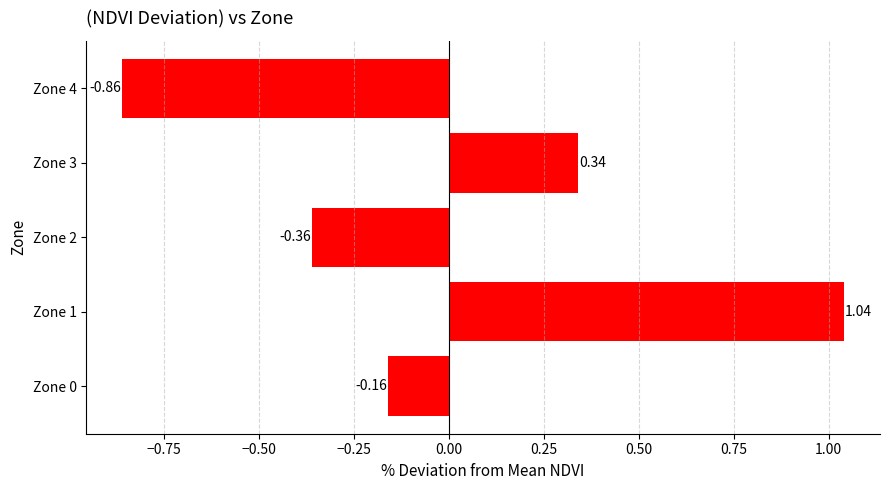

List the labels in order of value, smallest first.

Zone 4, Zone 2, Zone 0, Zone 3, Zone 1